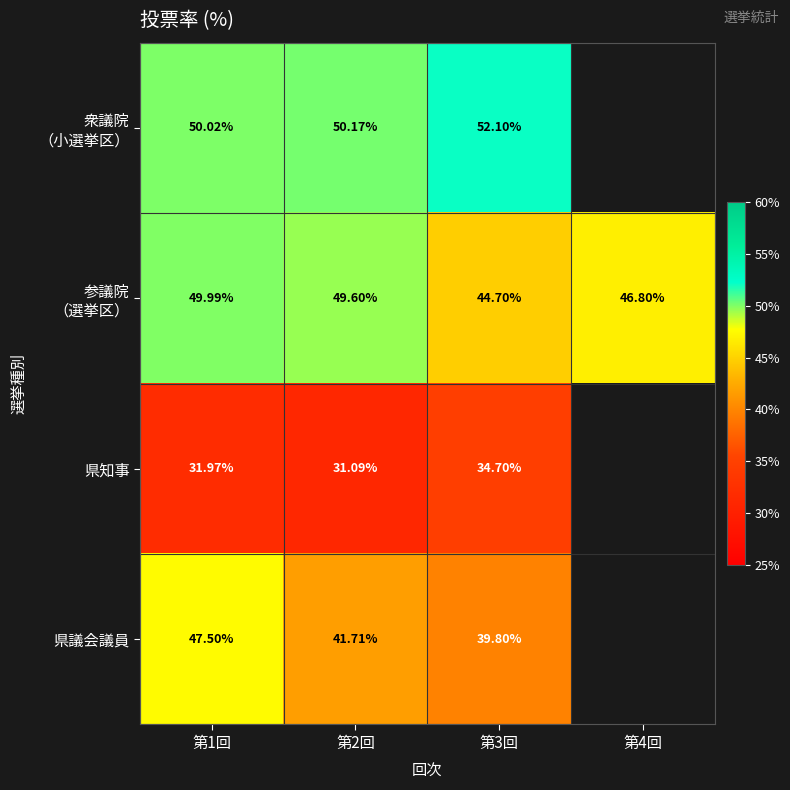

At which category is the sum across all series the highest?

第1回